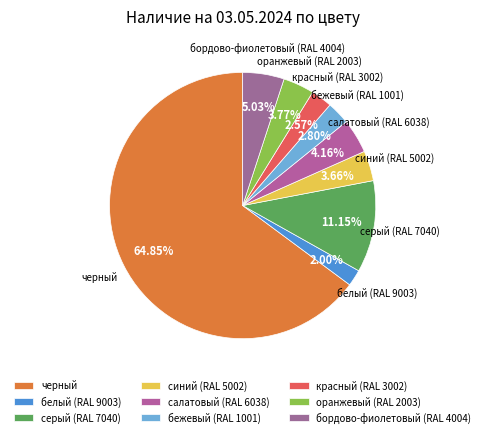

What percentage is NOT represented by бордово-фиолетовый (RAL 4004)?

95.0%